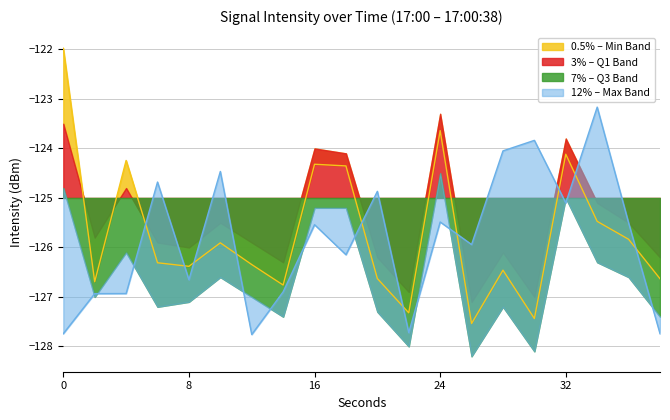

What is the approximate value of intensity(dBm) max at 10?

-124.5